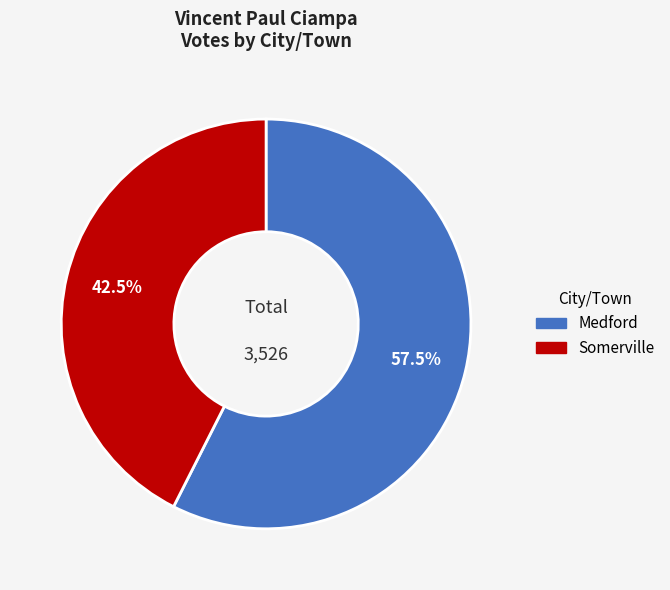

What is the ratio of the value at Somerville to the value at Medford?

0.7